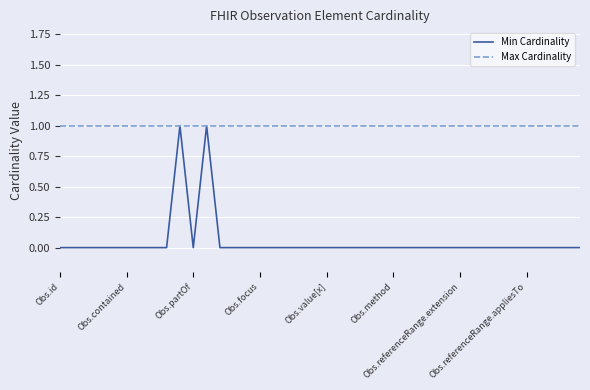

What are all the series names shown in the legend?

Min Cardinality, Max Cardinality